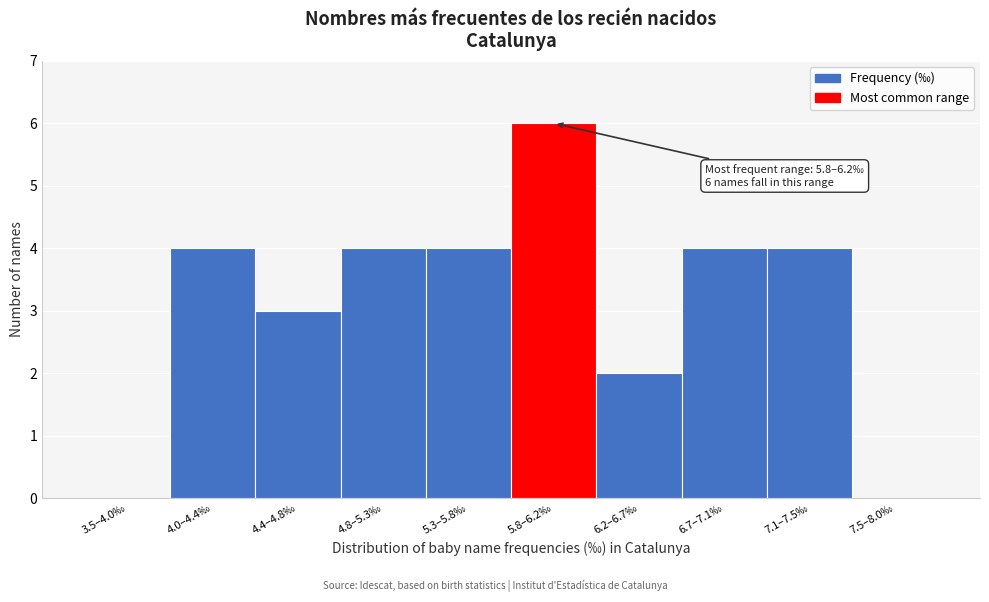

Reading right to left, what are all the values shown in this chart?

7.5–8.0‰=0	7.1–7.5‰=4	6.7–7.1‰=4	6.2–6.7‰=2	5.8–6.2‰=6	5.3–5.8‰=4	4.8–5.3‰=4	4.4–4.8‰=3	4.0–4.4‰=4	3.5–4.0‰=0